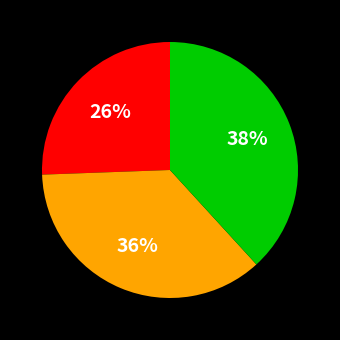

To the nearest percent, what is the average slice percentage?

33%